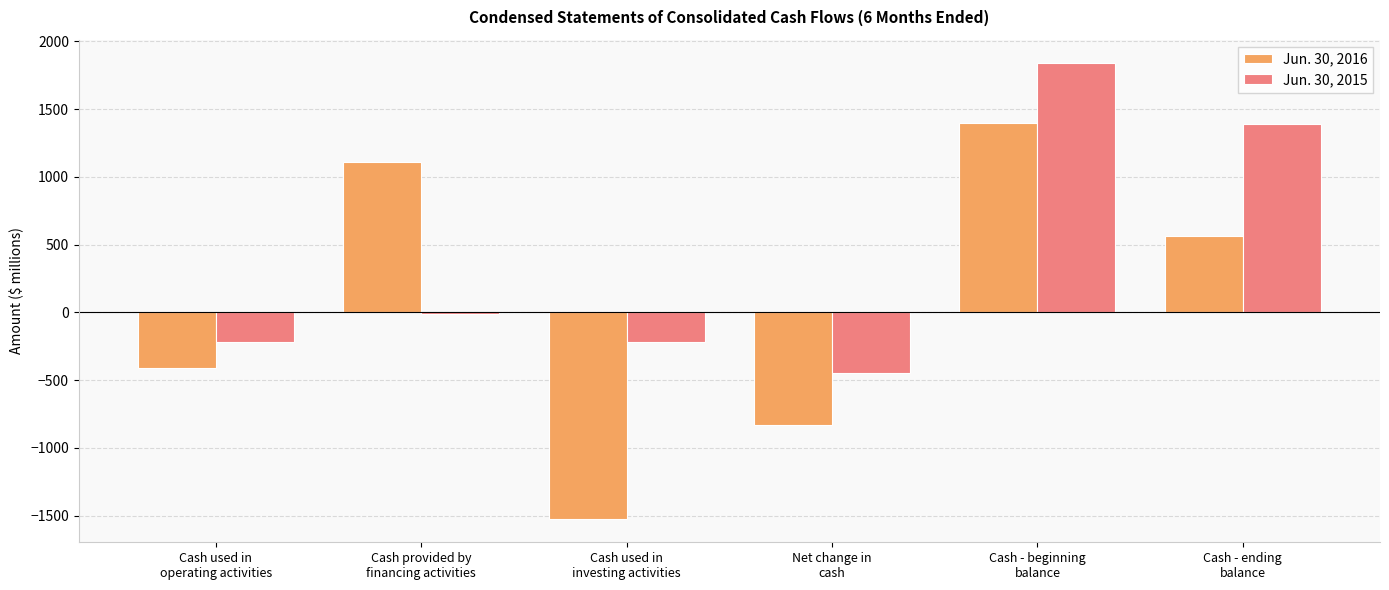

What is the sum of all Jun. 30, 2015 values?

2336